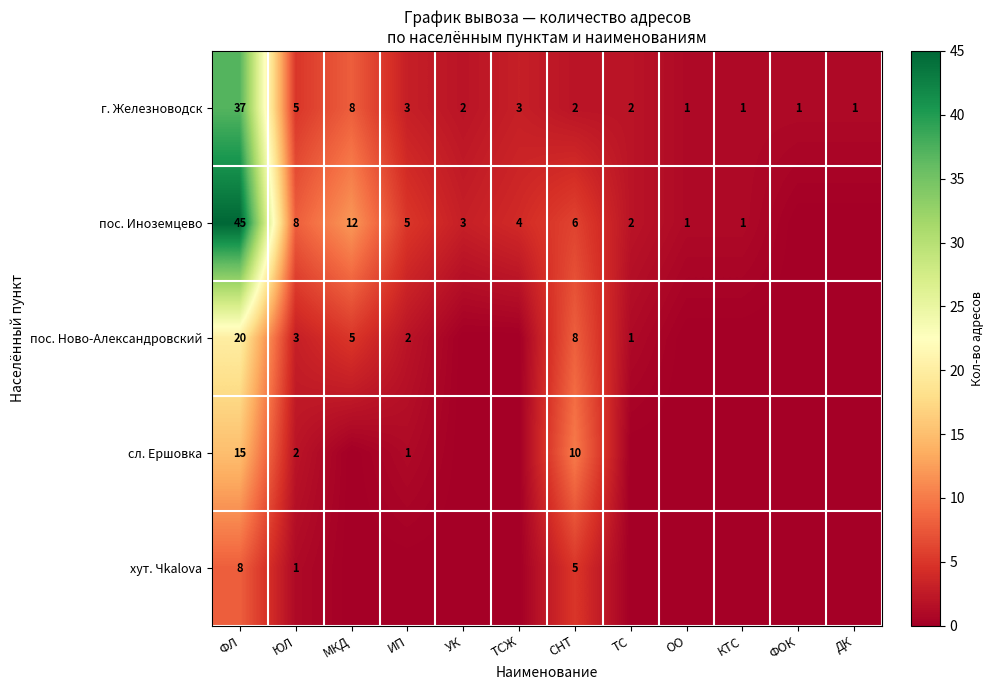

At which label does г. Железноводск reach its peak?

ФЛ